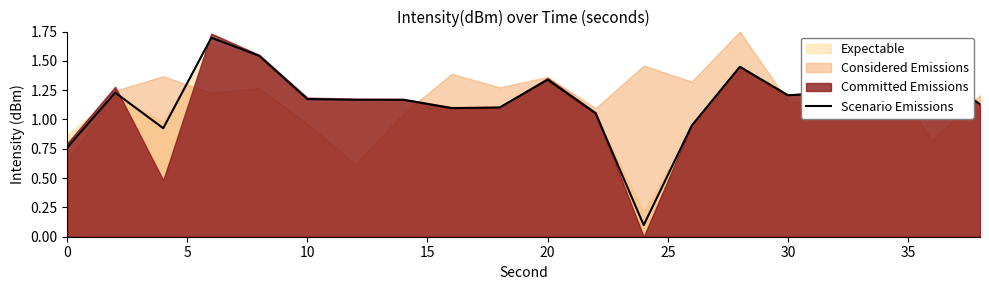

How many data points does each series have?

20